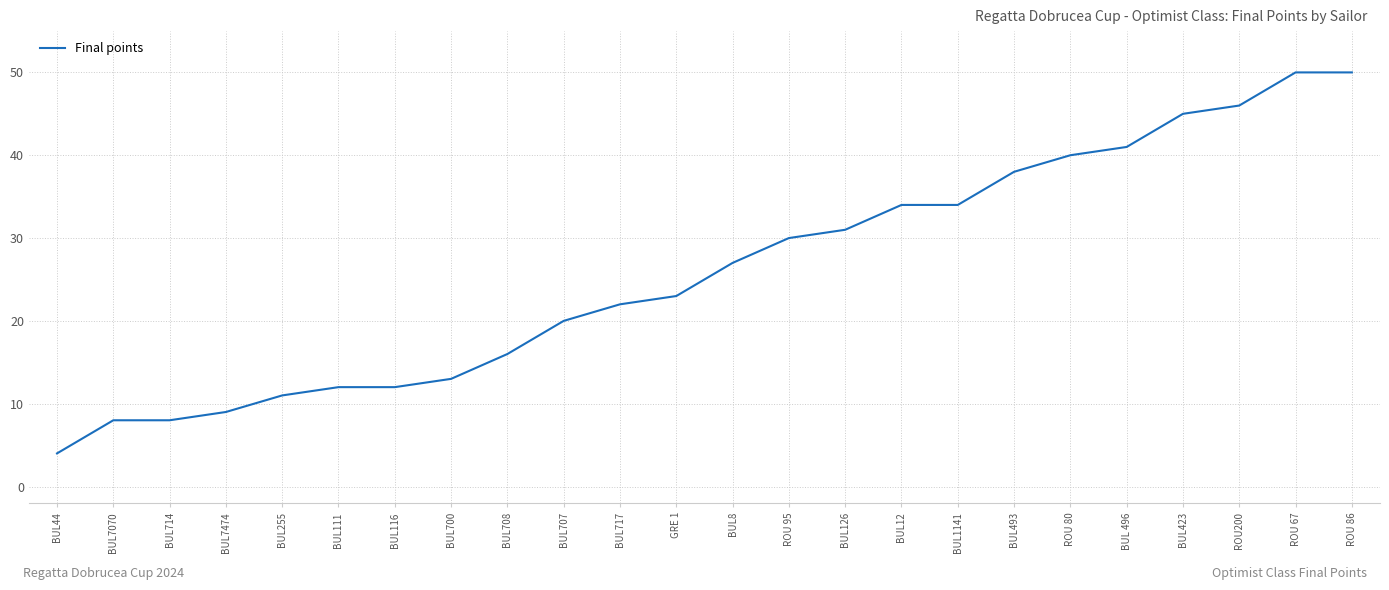

How many lines are shown in the chart?

1